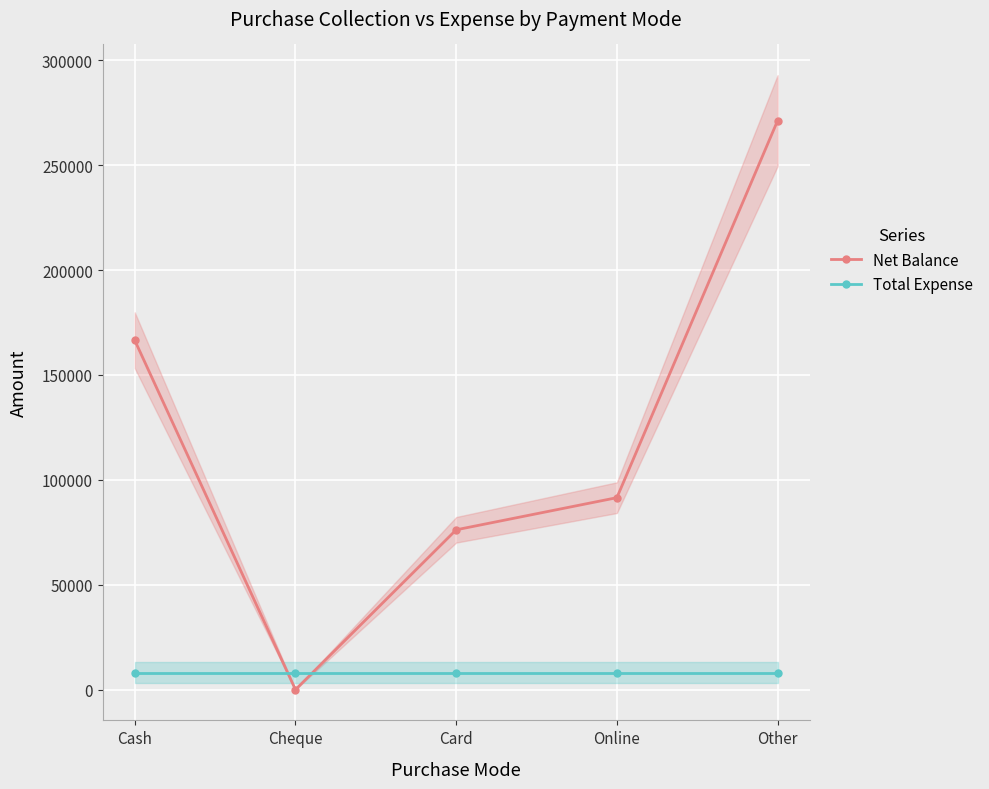

True or false: Total Expense has a value of 13832 at Cheque.

False